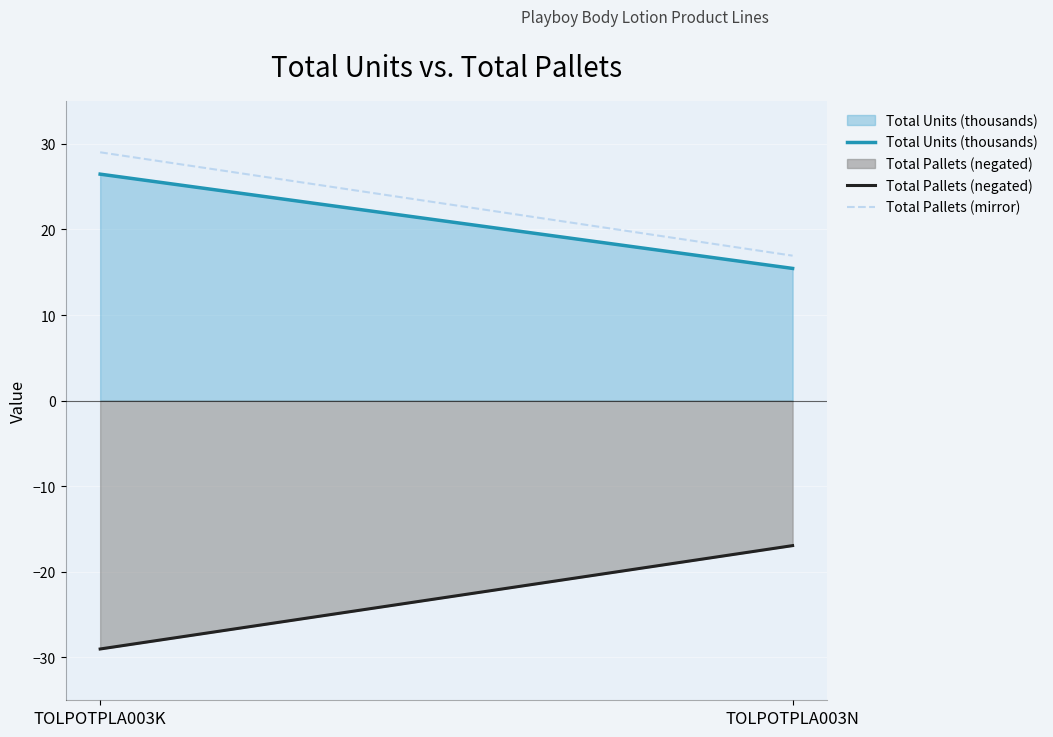

True or false: Total Pallets (negated) has a value of -29.0 at TOLPOTPLA003K.

True